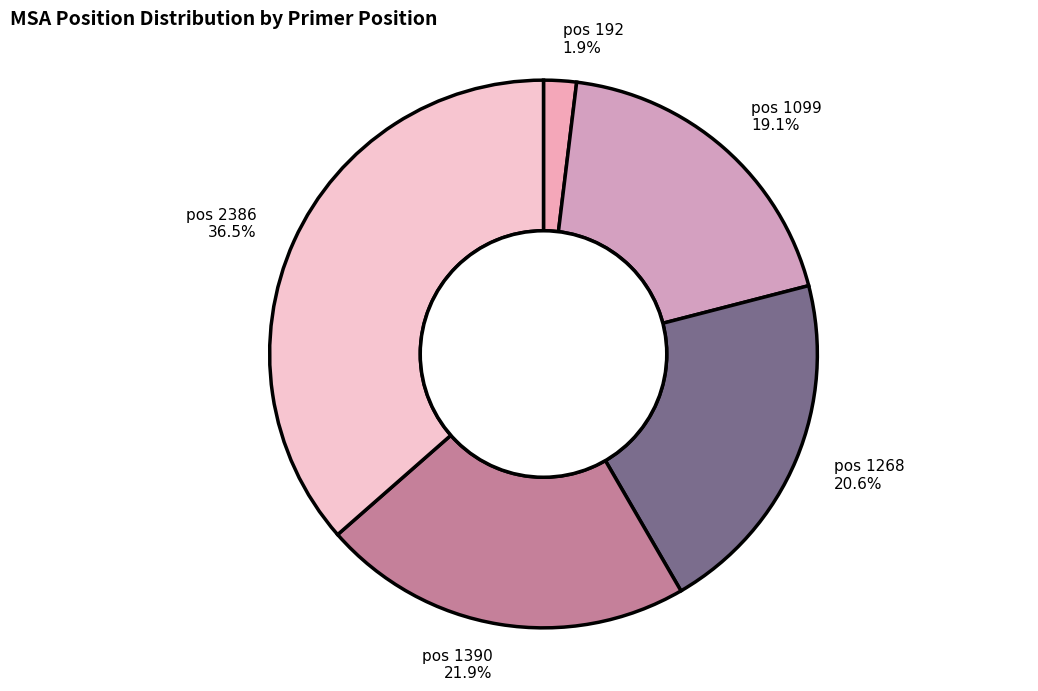

How many slices are in this pie chart?

5